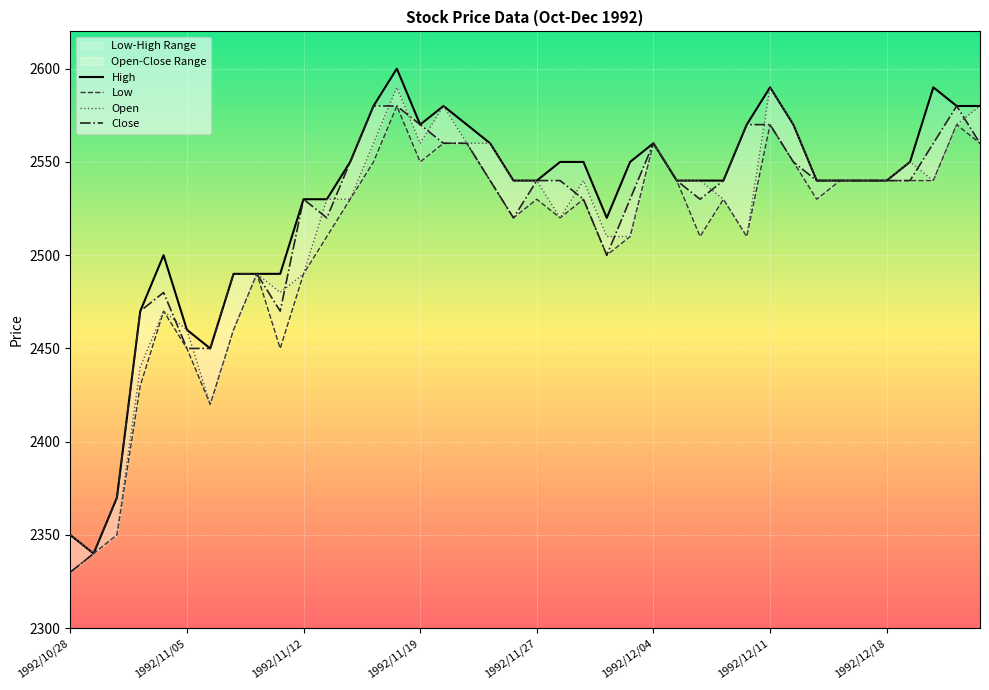

How many interior local valleys does the High series have?

4